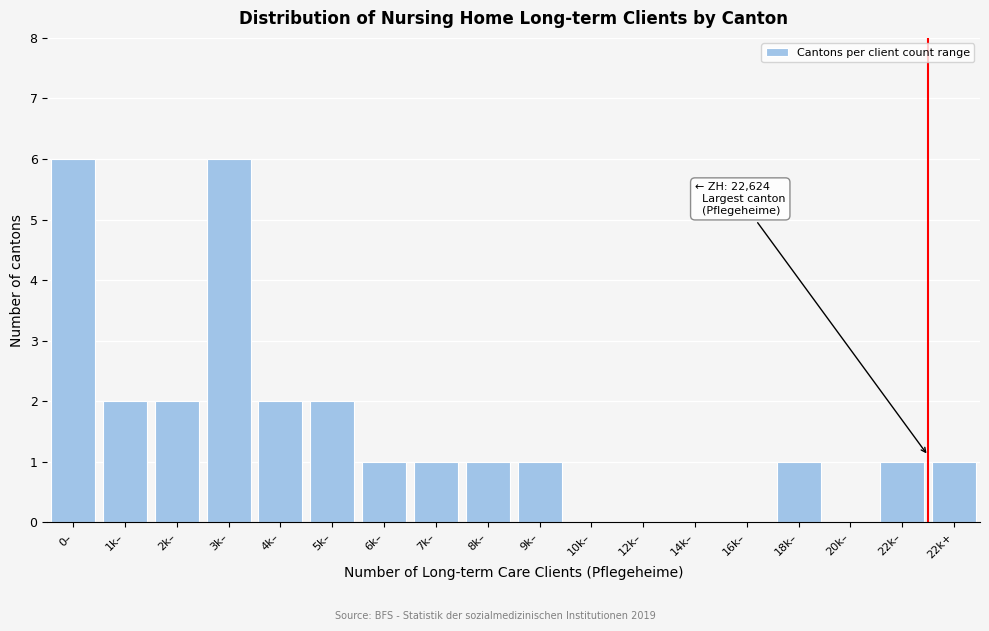

Reading left to right, list all the values displayed in this chart.

0–=6	1k–=2	2k–=2	3k–=6	4k–=2	5k–=2	6k–=1	7k–=1	8k–=1	9k–=1	10k–=0	12k–=0	14k–=0	16k–=0	18k–=1	20k–=0	22k–=1	22k+=1